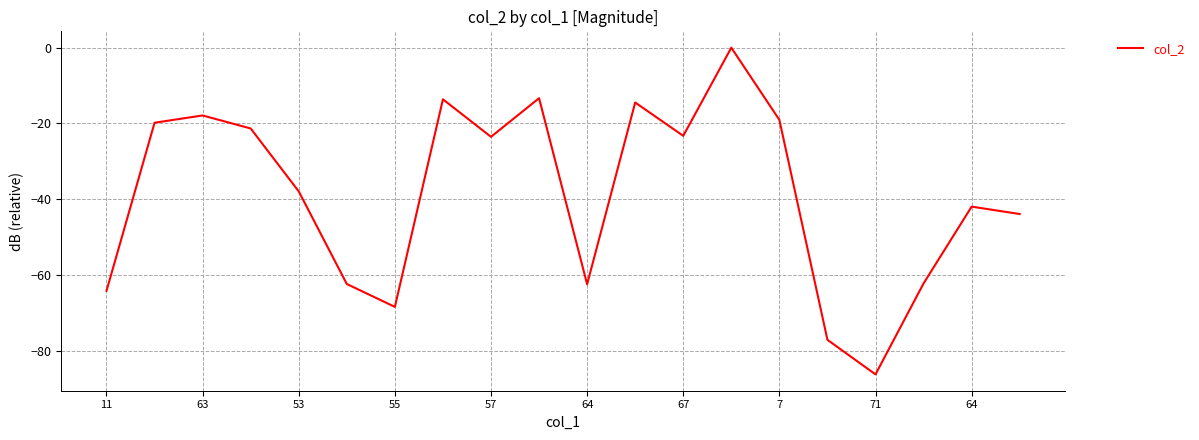

Count the number of categories in the chart.

20